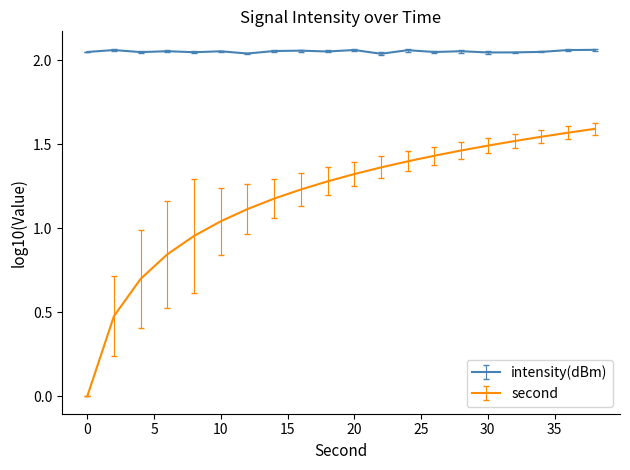

Which series has the widest spread of values?

second